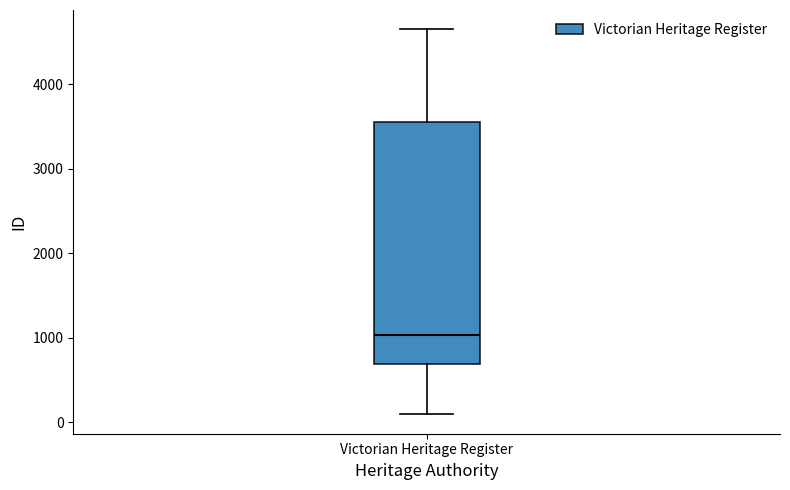

Transcribe this box plot: give where the median line is, the range the box spans, and where the two whiskers end, as read against the y-axis. The values are not printed on the chart, so give them approximately, as read against the axis.

median 1000, box 700 to 3600, whiskers 100 to 4700